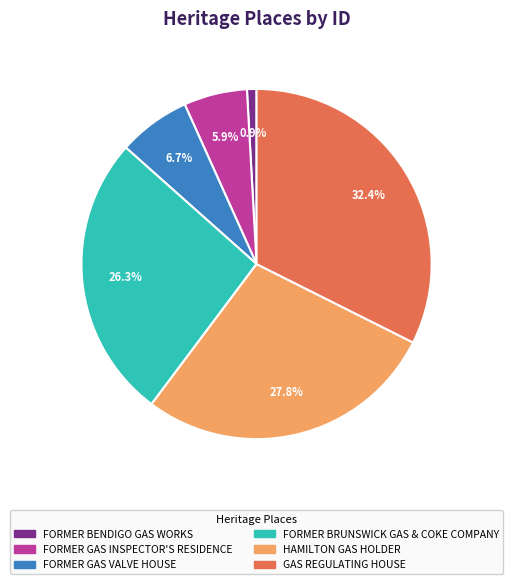

Which category has the smallest portion of the pie?

FORMER BENDIGO GAS WORKS